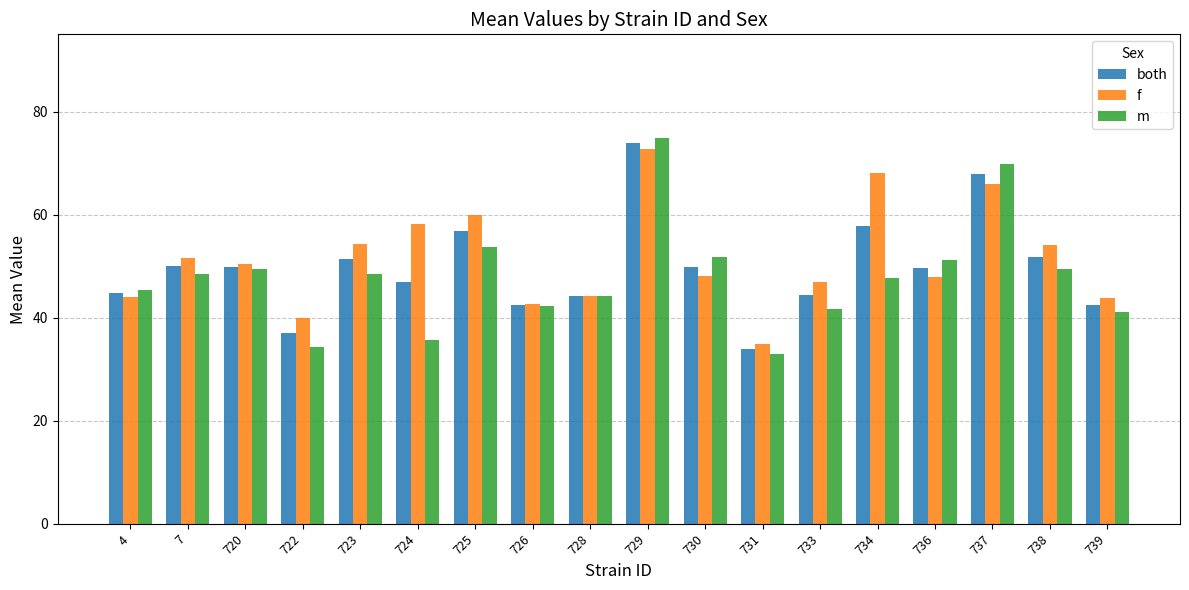

Count the number of data series in this chart.

3